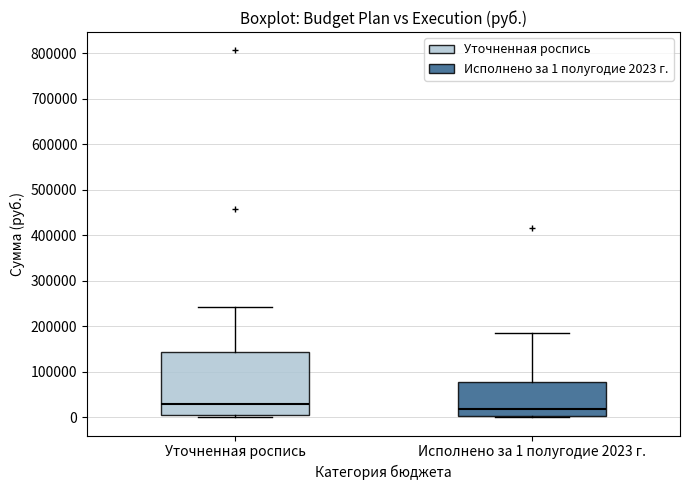

Which box has the highest median line?

Уточненная роспись